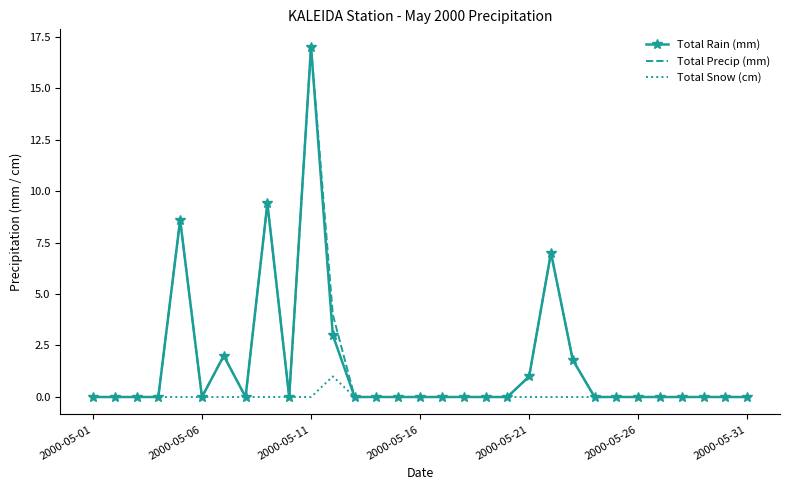

What is the sum of all Total Rain (mm) values?

49.8